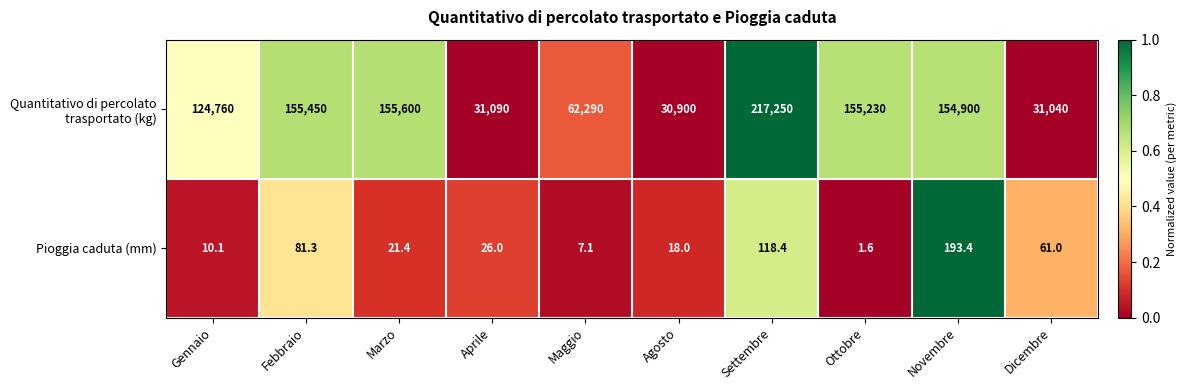

What is the difference between the highest and lowest values at Maggio?

62282.9